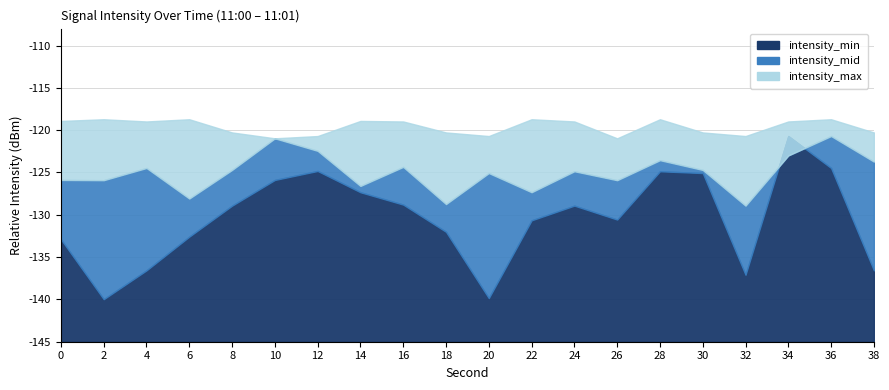

How many intersections are there between intensity_mid and intensity_min?

2